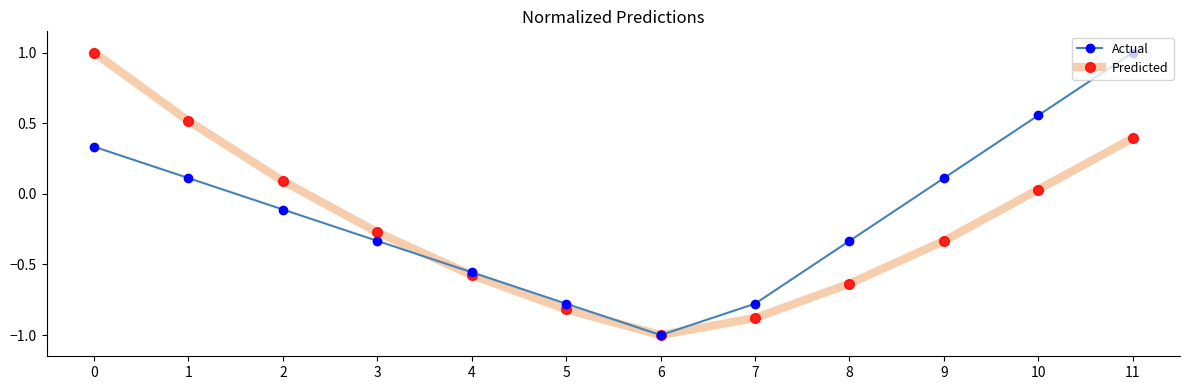

True or false: Predicted has a value of -1.0 at 6.

True